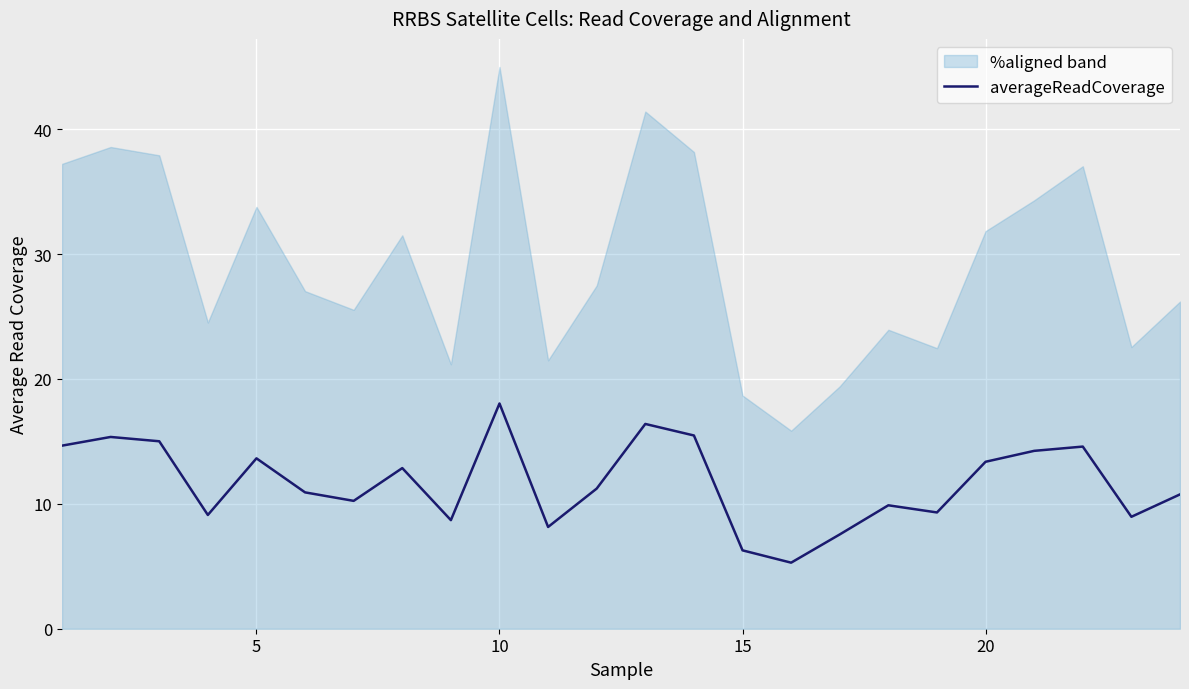

What is the maximum value shown in the chart?

18.0